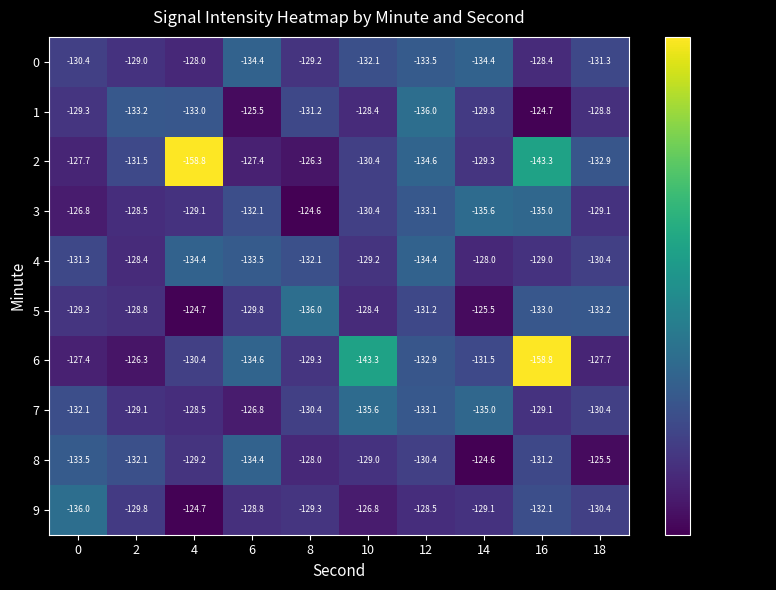

Between 2 and 8, which series saw the biggest shift?

5